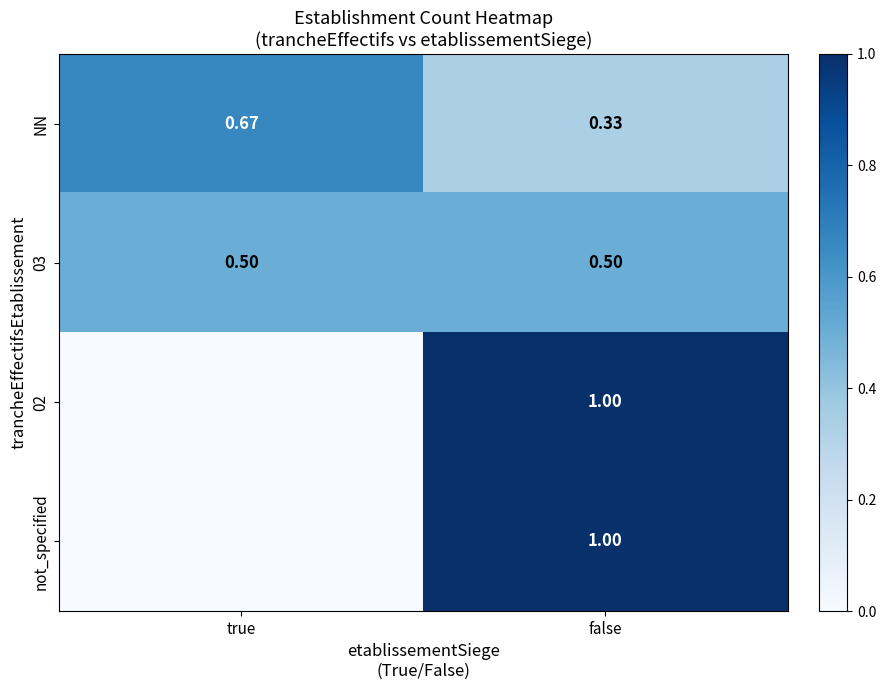

At which label does NN reach its peak?

true